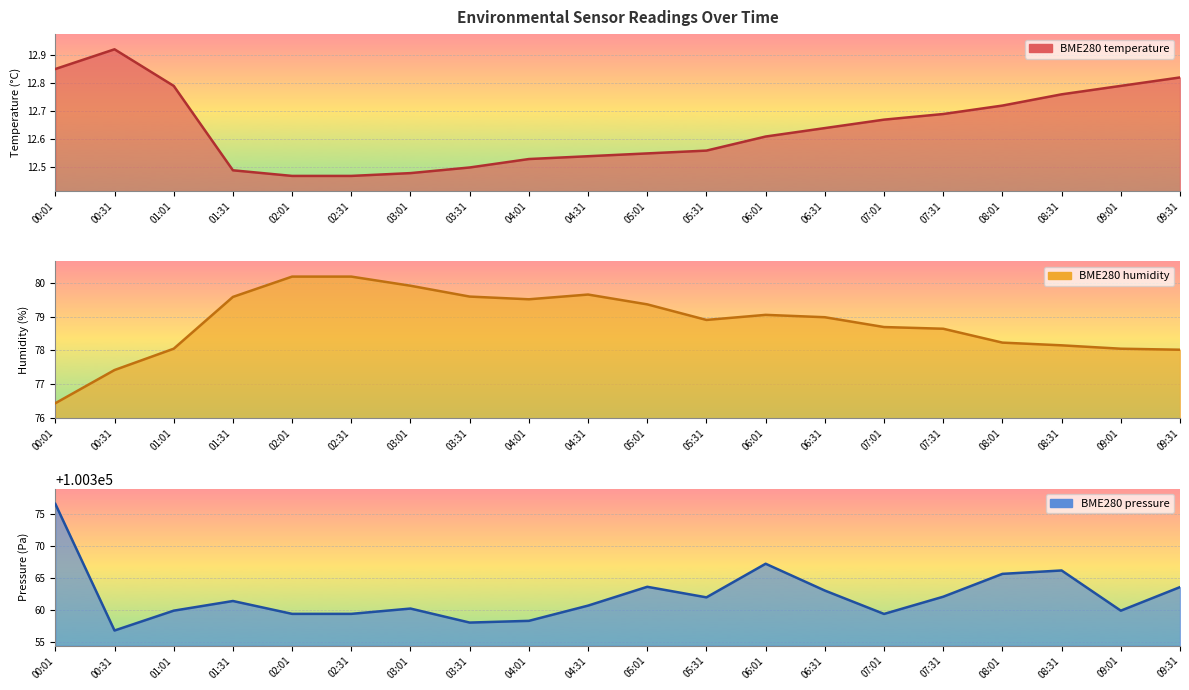

Rank the series by their maximum value, from lowest to highest.

BME280_temperature, BME280_humidity, BME280_pressure